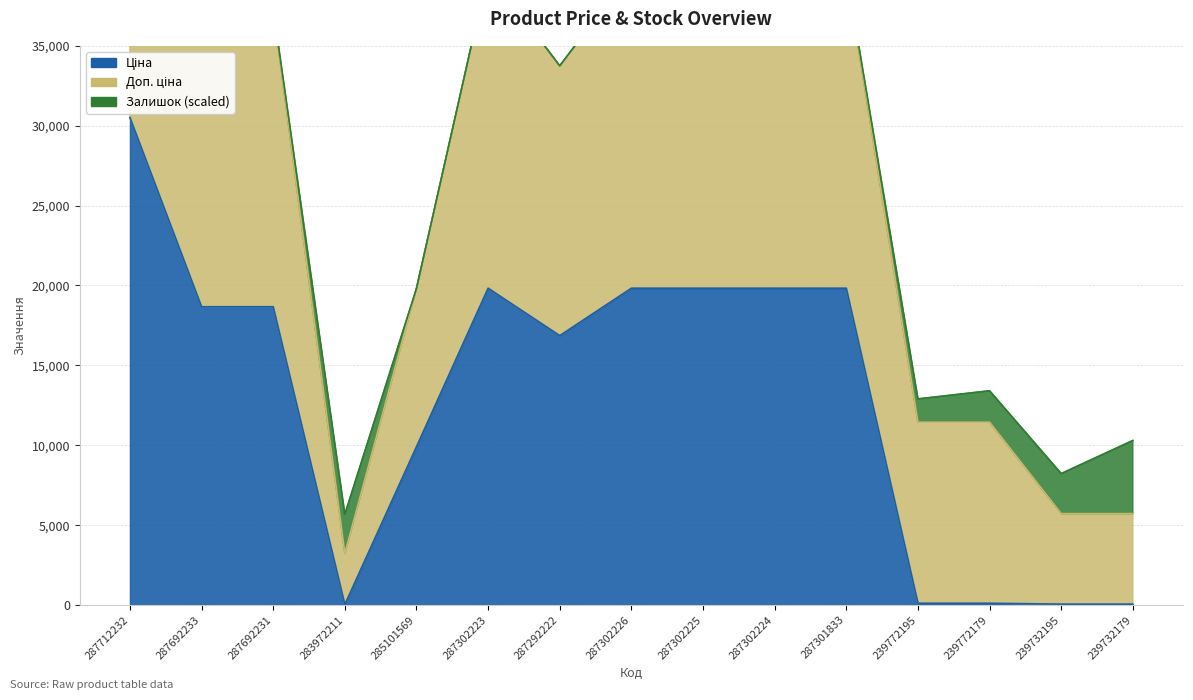

How many values in the Ціна series are below 18671?

7